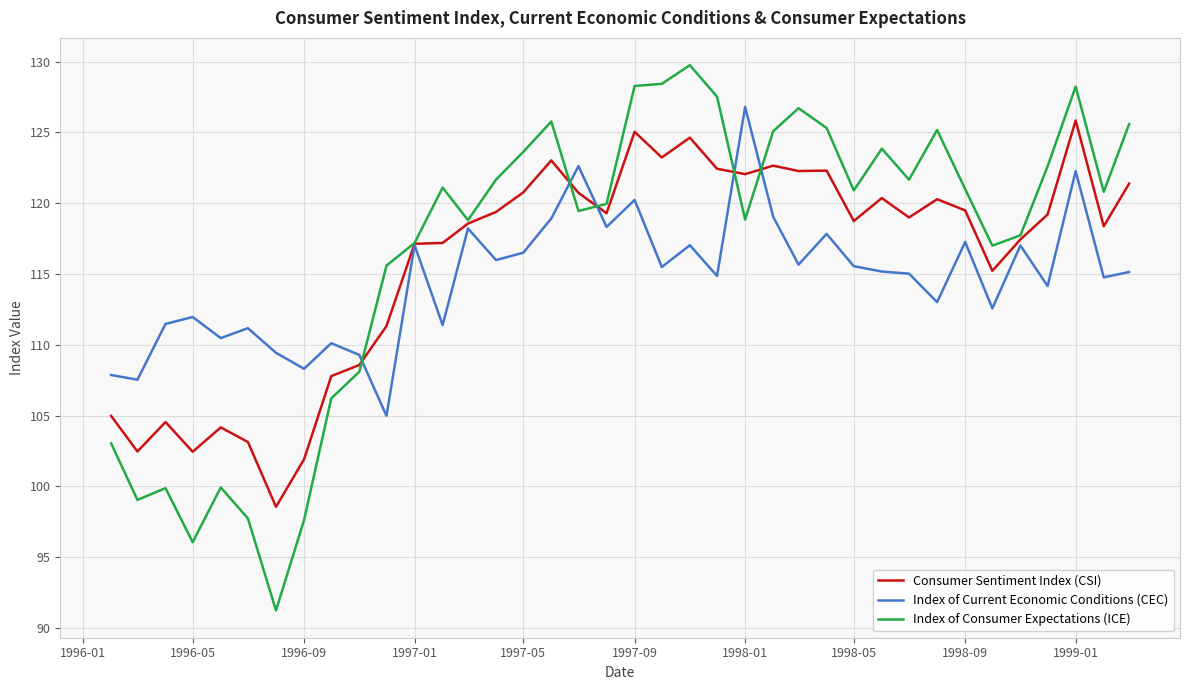

What is the minimum value shown in the chart?

91.2